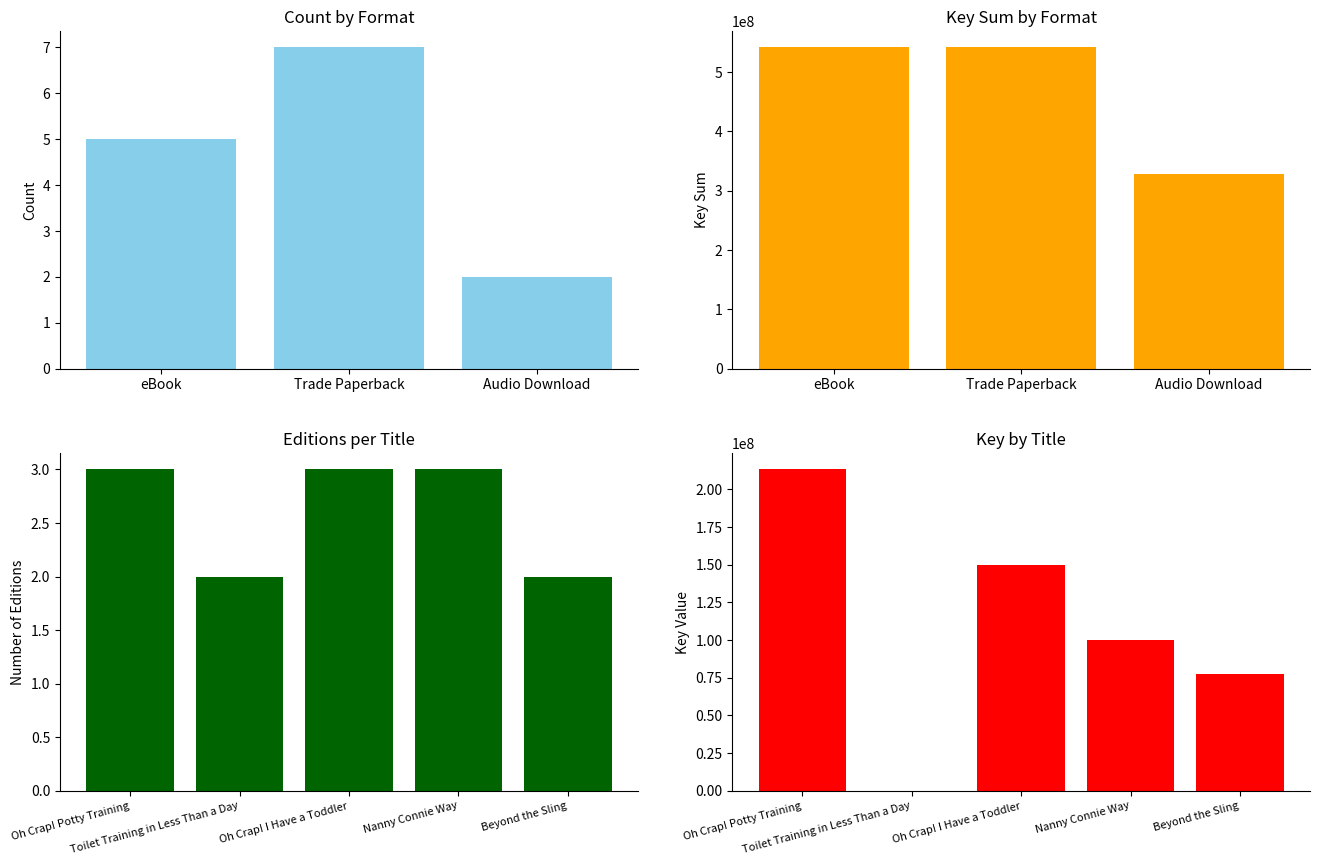

At which label does Key first exceed 100244611?

Oh Crap! Potty Training